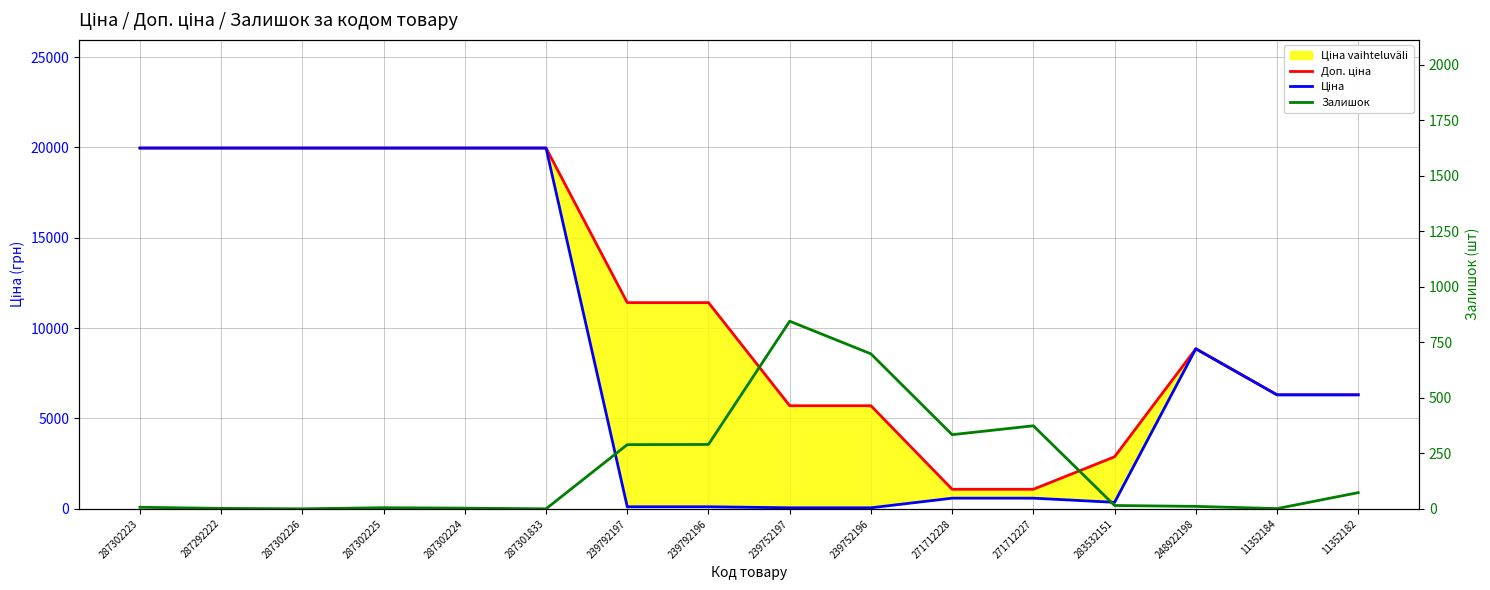

Where does the Ціна series first go above 6308?

287302223